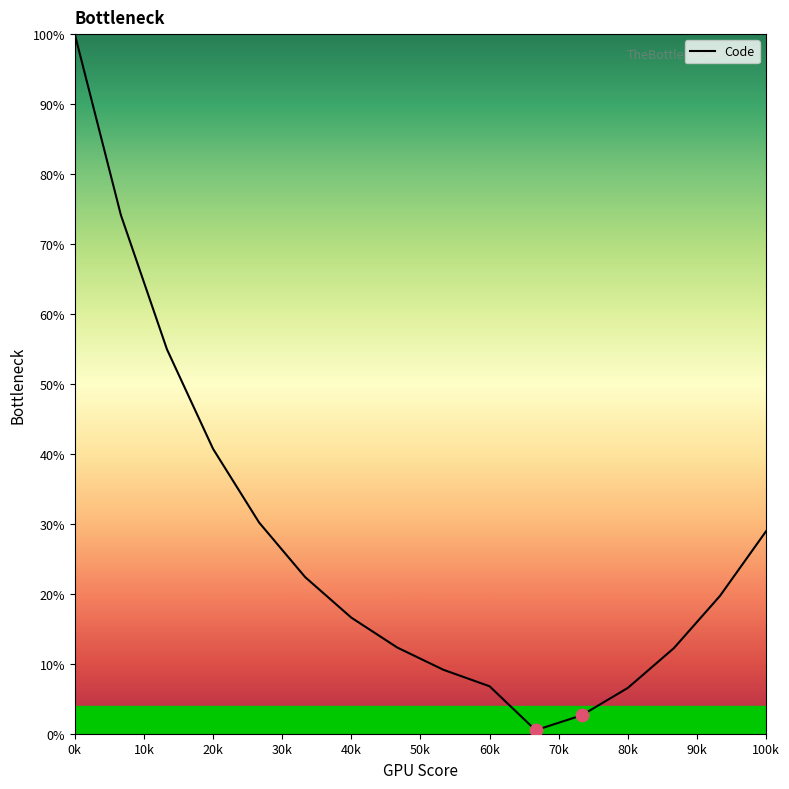

What is the difference between the maximum and minimum values?

99.5